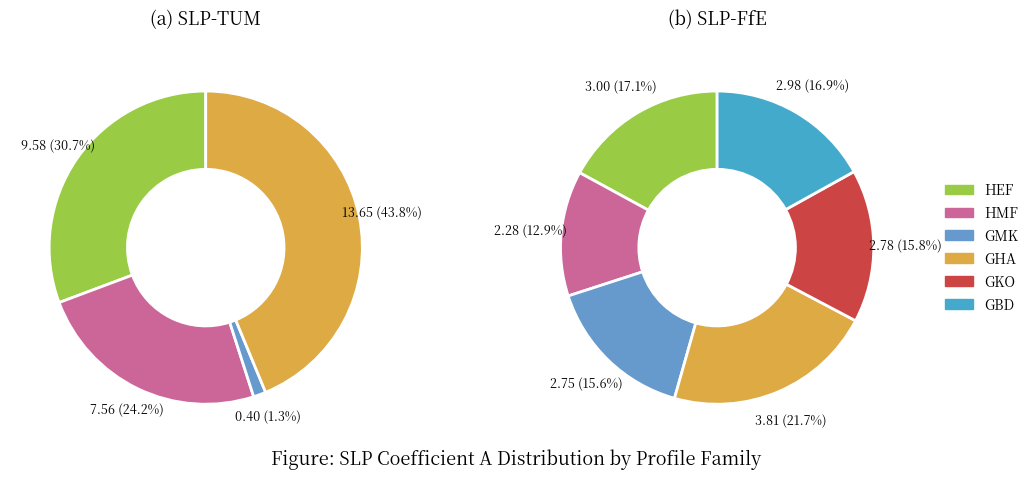

Is it true that D14/HEF04 is 25% of the pie?

False